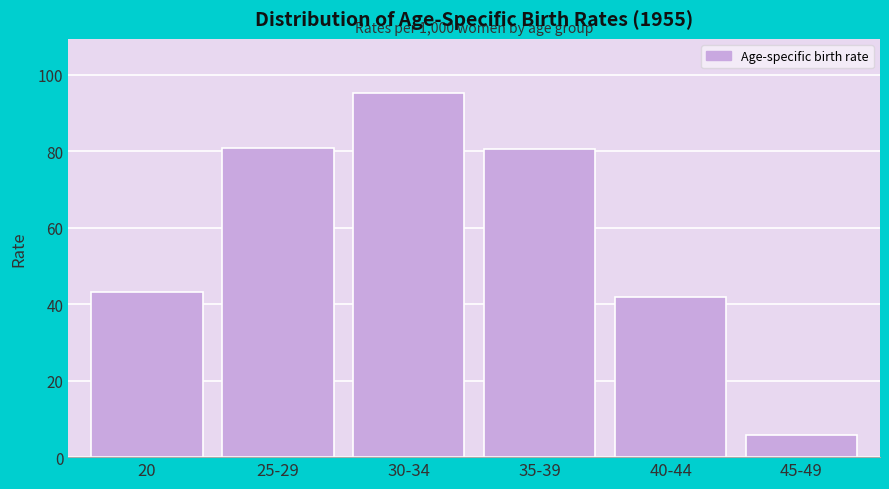

What is the label of the 5th bar from the left?

40-44